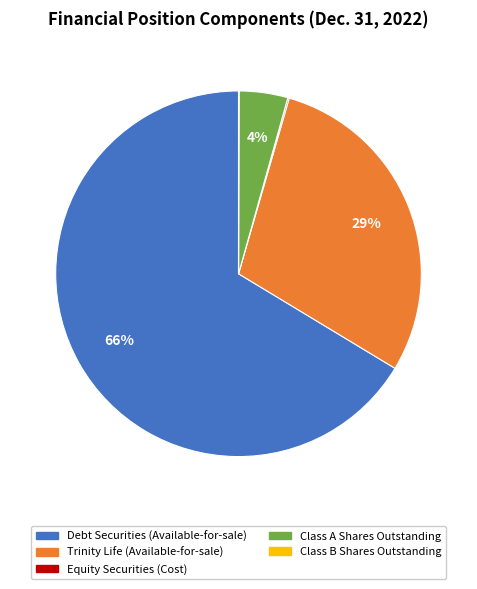

To the nearest percent, what is the average slice percentage?

20%